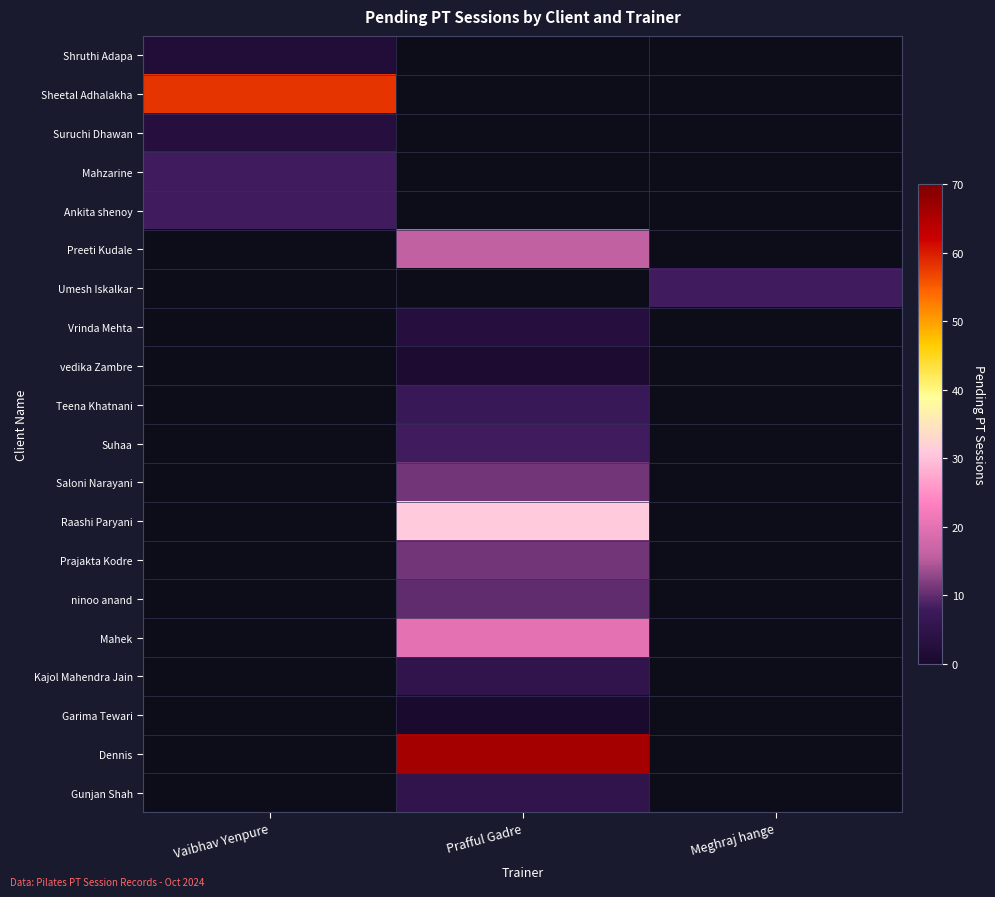

At Vaibhav Yenpure, list the series in order from smallest to largest.

Shruthi Adapa, Suruchi Dhawan, Mahzarine, Ankita shenoy, Sheetal Adhalakha, Preeti Kudale, Umesh Iskalkar, Vrinda Mehta, vedika Zambre, Teena Khatnani, Suhaa, Saloni Narayani, Raashi Paryani, Prajakta Kodre, ninoo anand, Mahek, Kajol Mahendra Jain, Garima Tewari, Dennis, Gunjan Shah